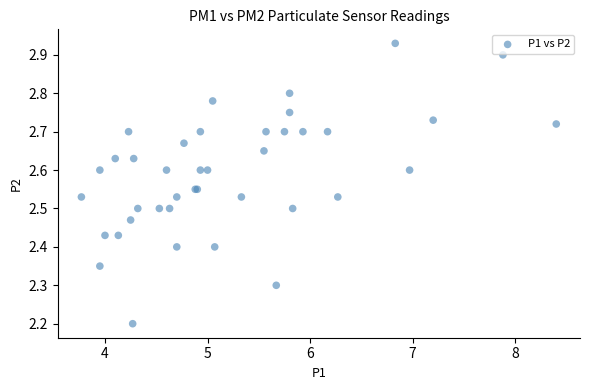

What Y value in the scatter plot is closest to 2?

2.2